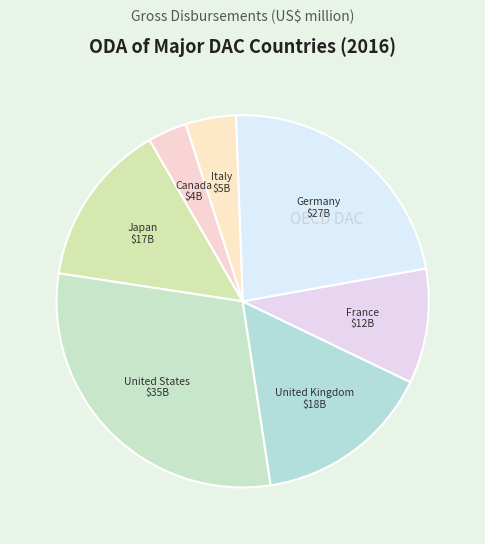

How many slices are in this pie chart?

7